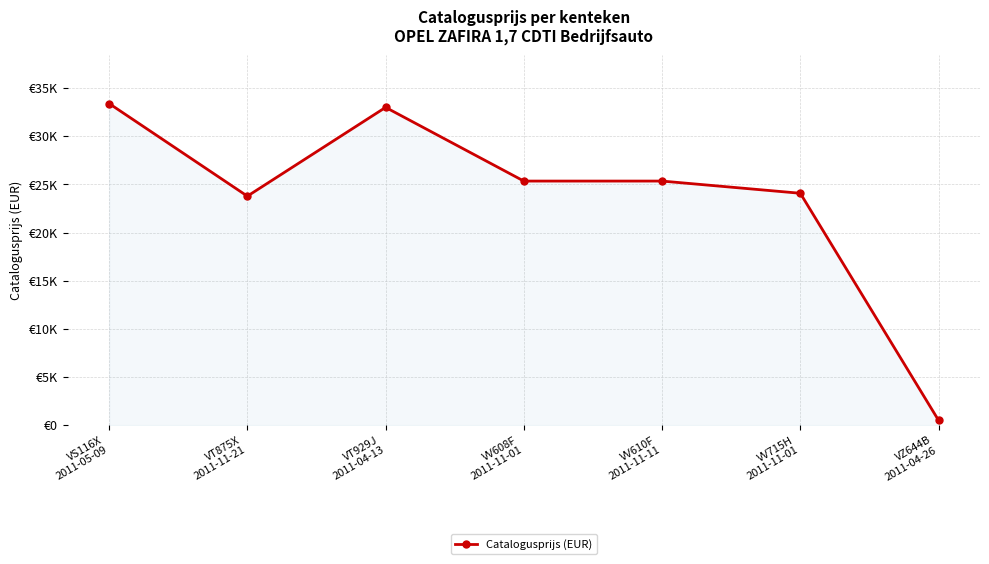

How many lines are shown in the chart?

1